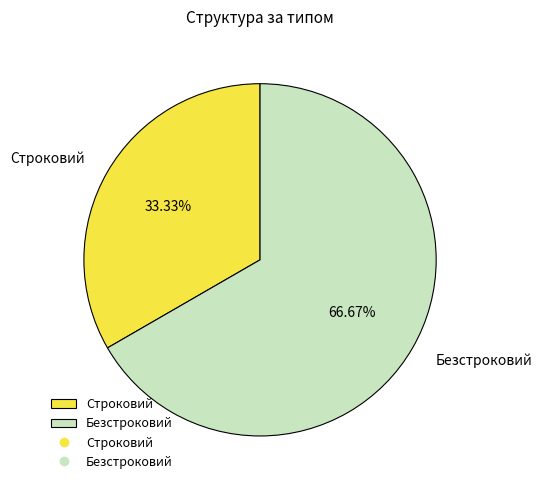

To the nearest percent, what is the average slice percentage?

50%